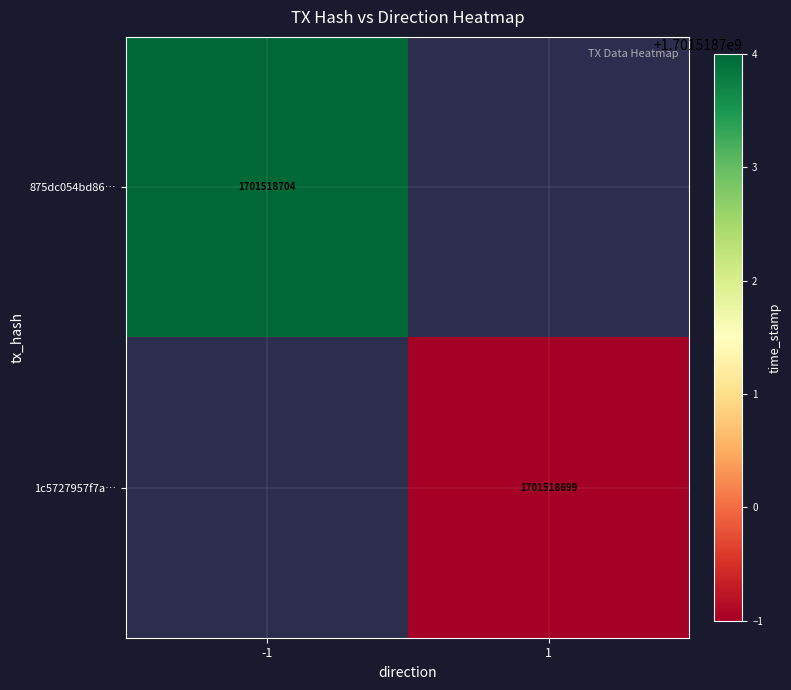

The 1c5727957f7a… series shows 1701518699 at 1. True or false?

True